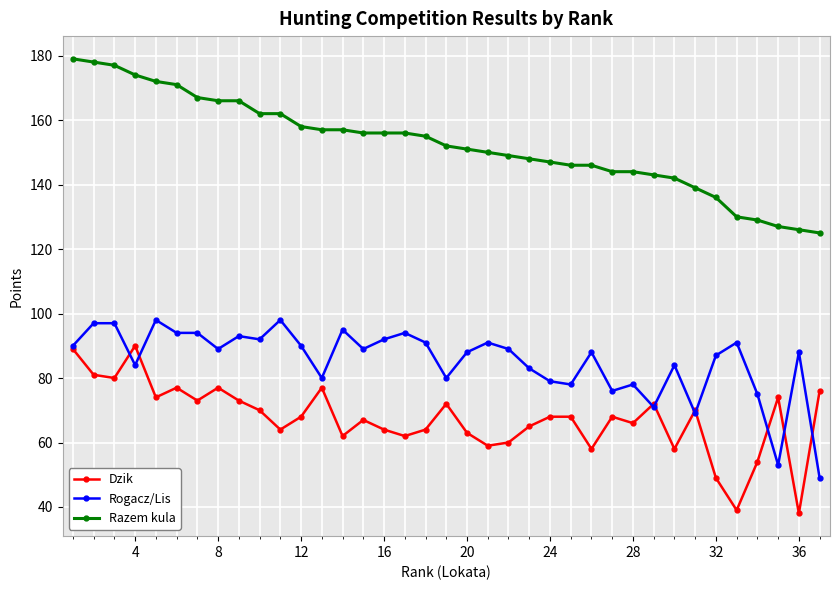

True or false: Dzik has more than 0 points higher than both neighbors.

True